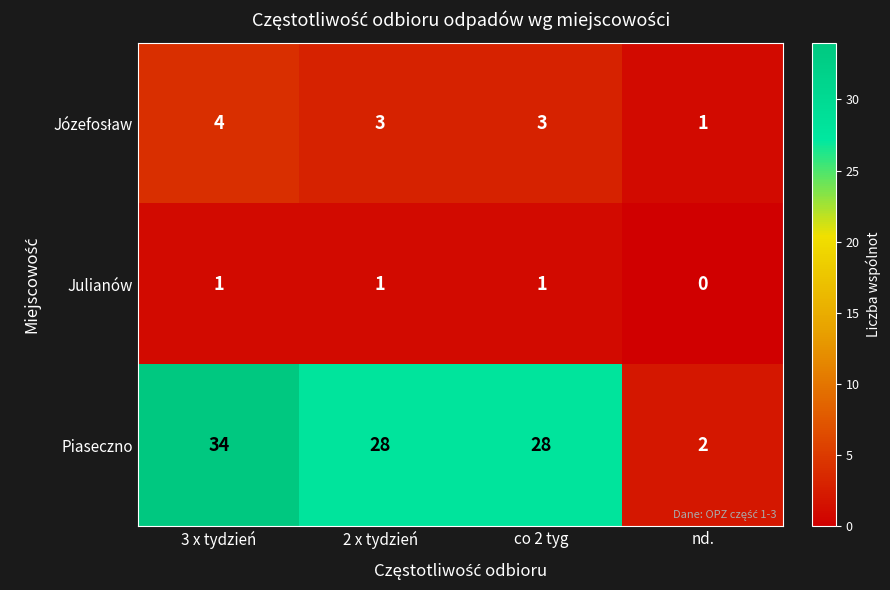

At which label is Julianów closest to 0?

nd.